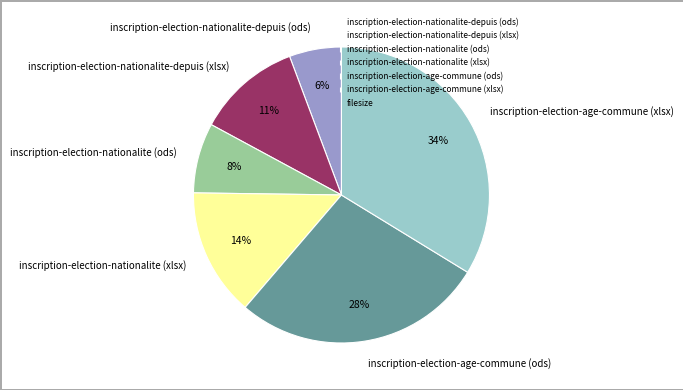

To the nearest percent, what is the average slice percentage?

17%